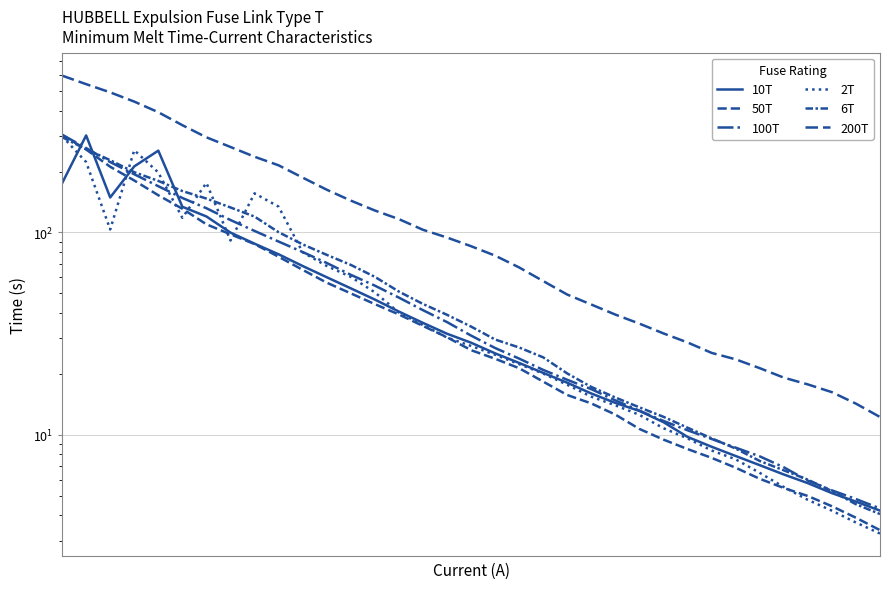

What is the value of the 50T point at the 14th from the left?

44.2